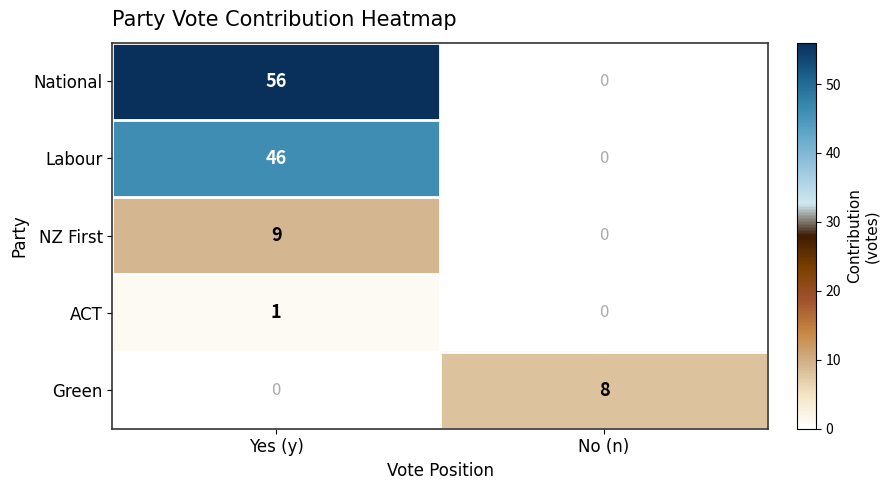

What is the spread (max minus min) of values at Yes (y)?

56